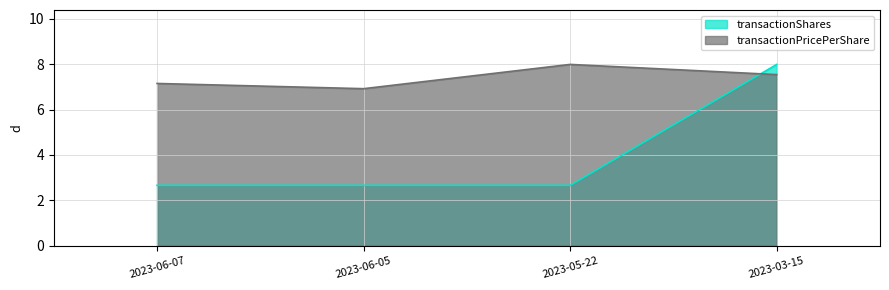

Which series has the largest range (max minus min)?

transactionShares